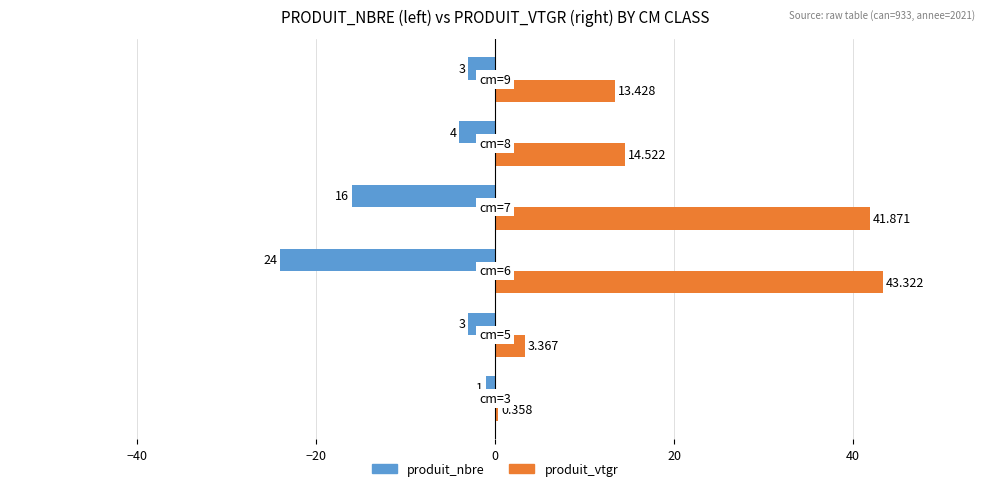

Rank the series by their maximum value, from lowest to highest.

produit_nbre, produit_vtgr